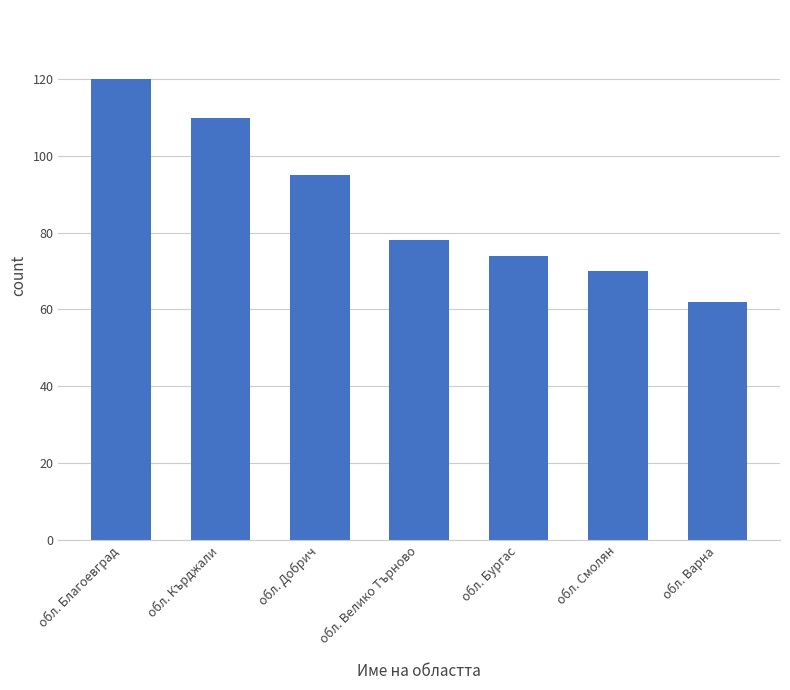

What position from the left is обл. Бургас?

5